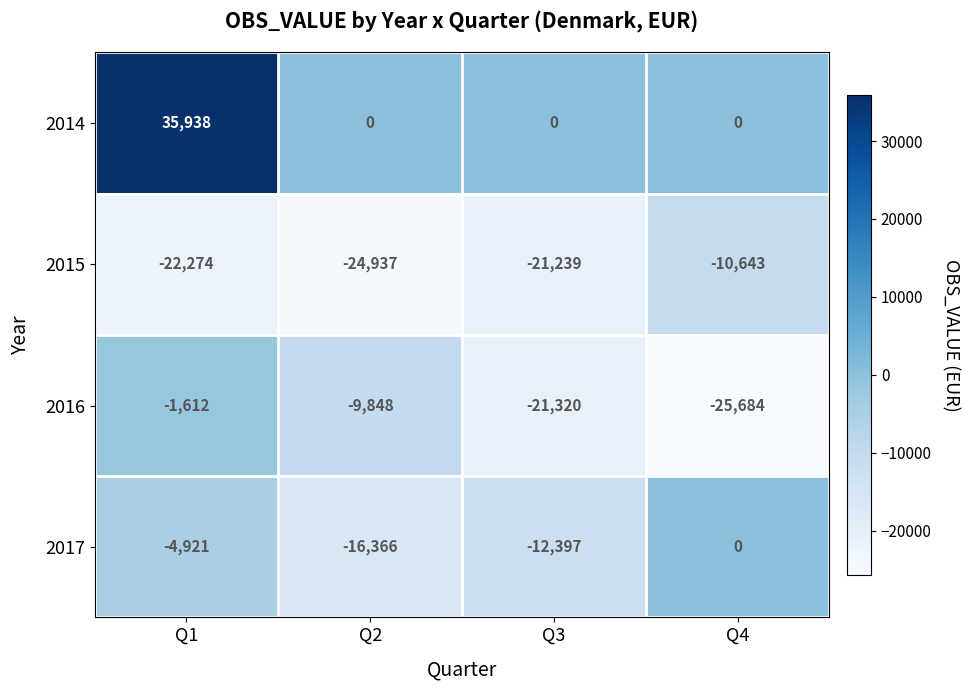

Count the number of data series in this chart.

4